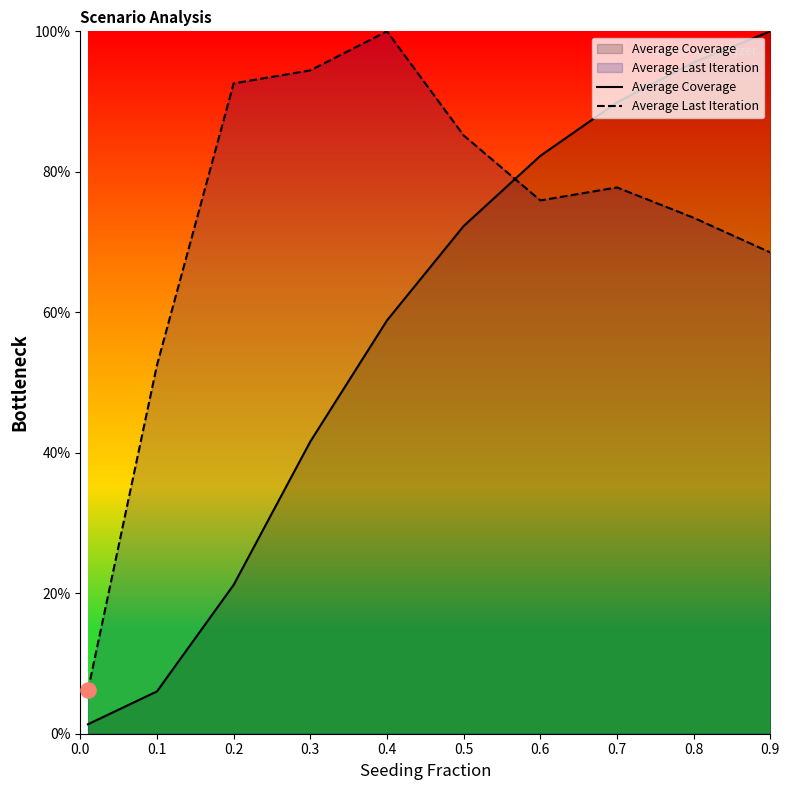

What are all the series names shown in the legend?

Average Coverage, Average Last Iteration